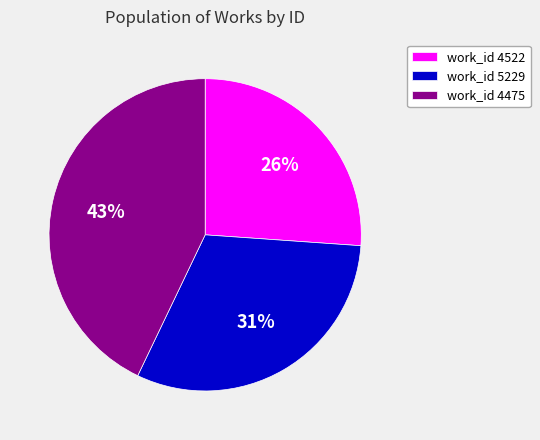

Is the sum of work_id 4475 and work_id 5229 greater than half?

Yes